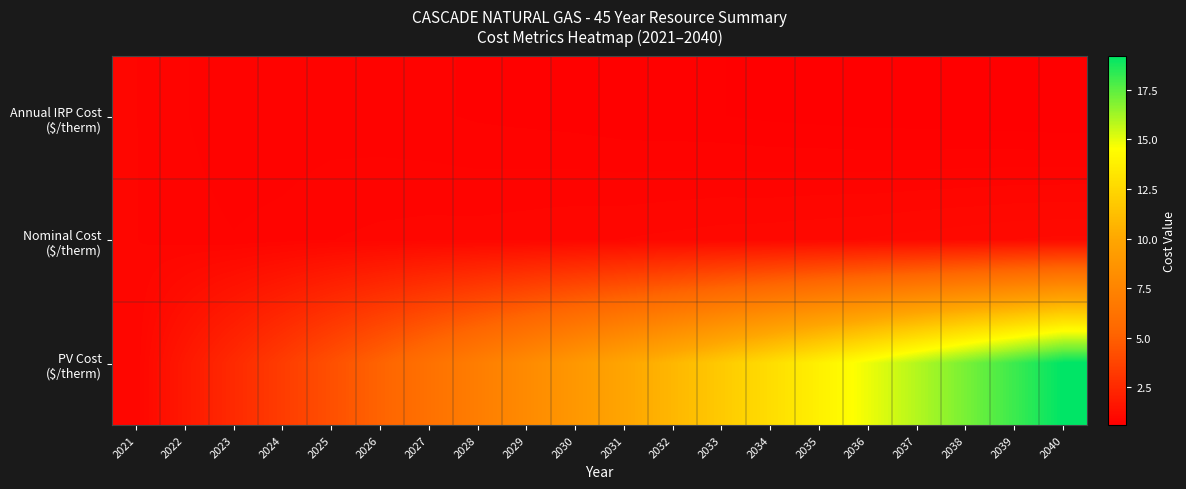

Which has a higher value, 2039 or 2029?

2029